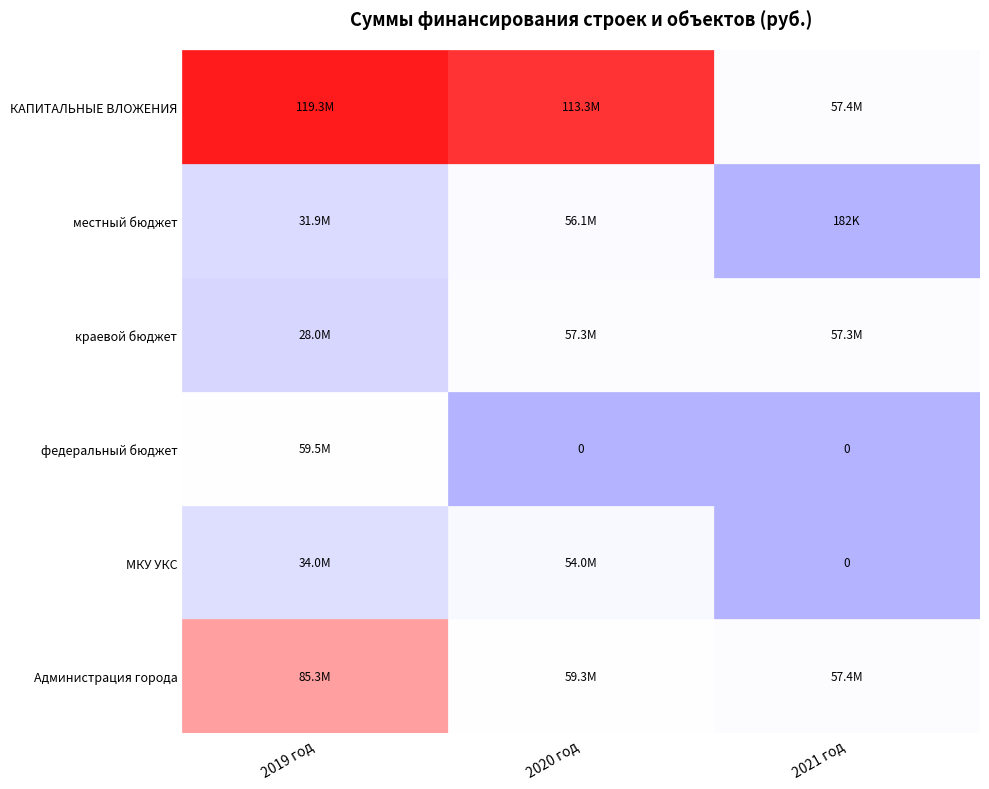

At which label is Администрация города closest to 71344288?

2020 год